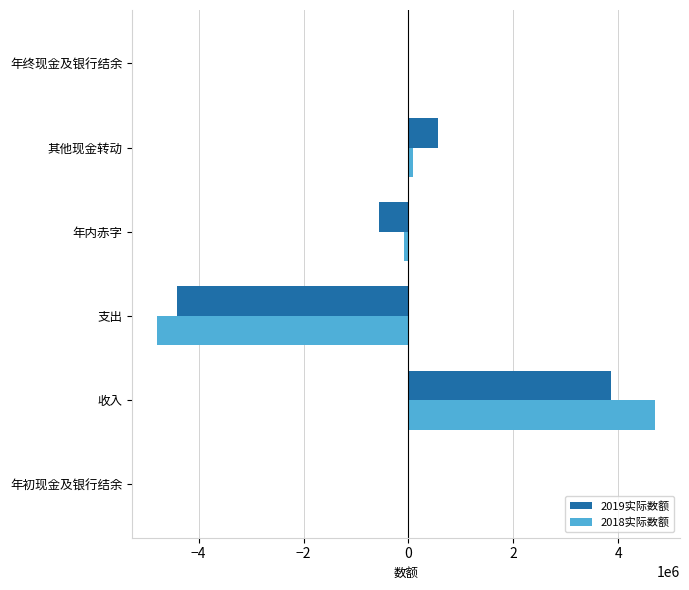

Between 收入 and 支出, which series saw the biggest shift?

2018实际数额